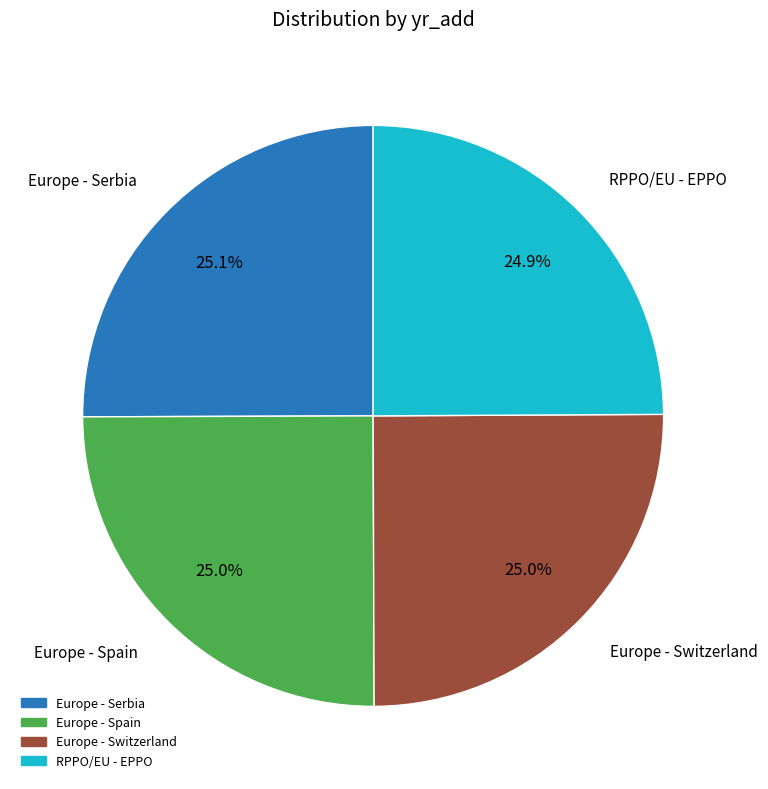

Does RPPO/EU - EPPO represent more than half of the total?

No